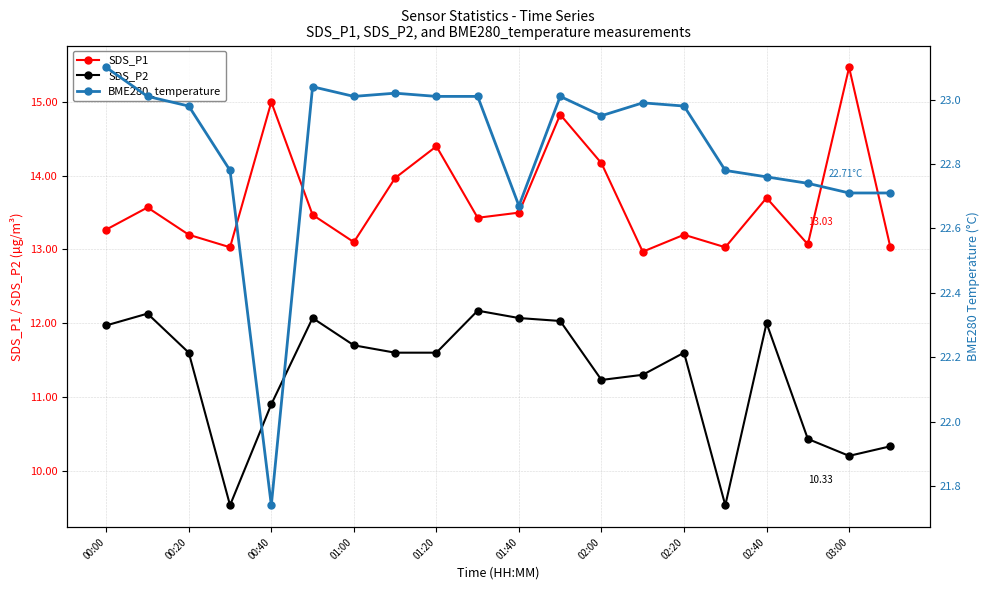

True or false: SDS_P2 has more than 1 points higher than both neighbors.

True